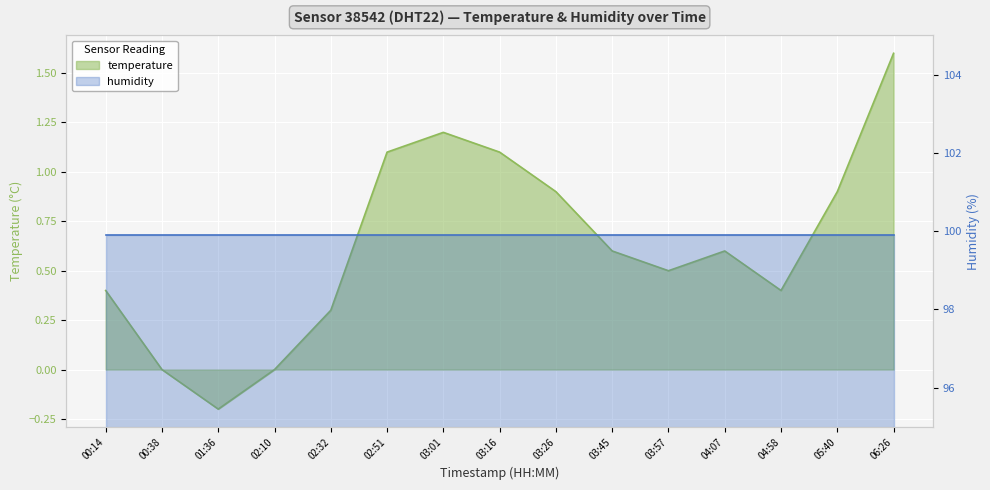

What is the sum of all values?

9.4